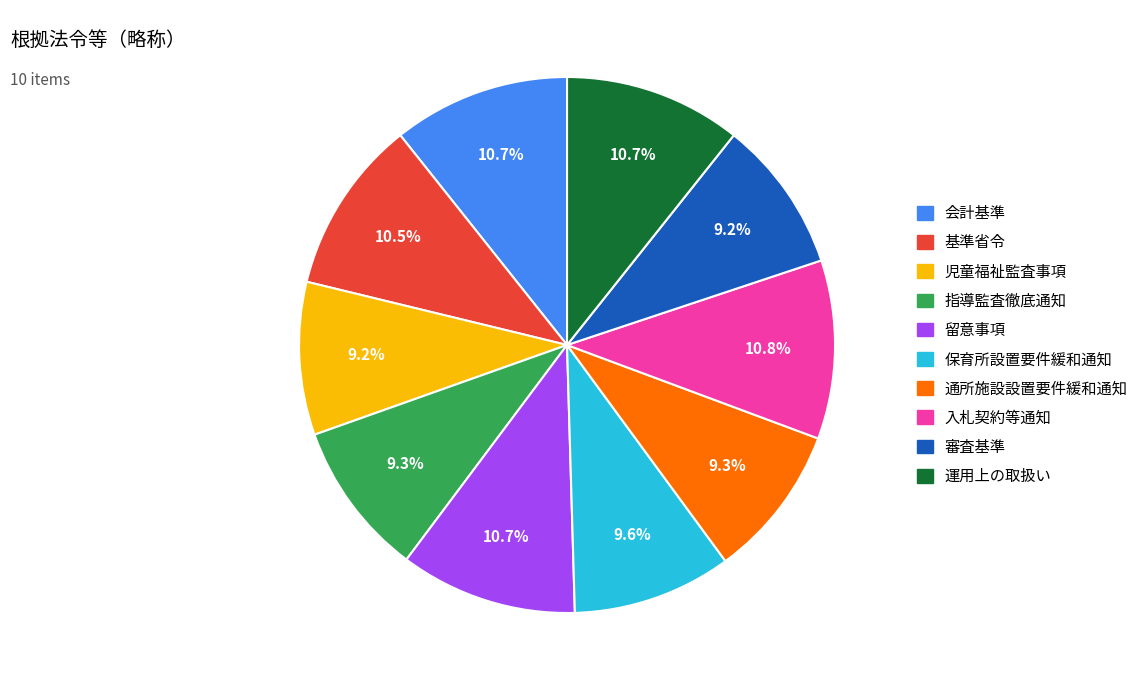

Does 留意事項 account for over 50% of the chart?

No